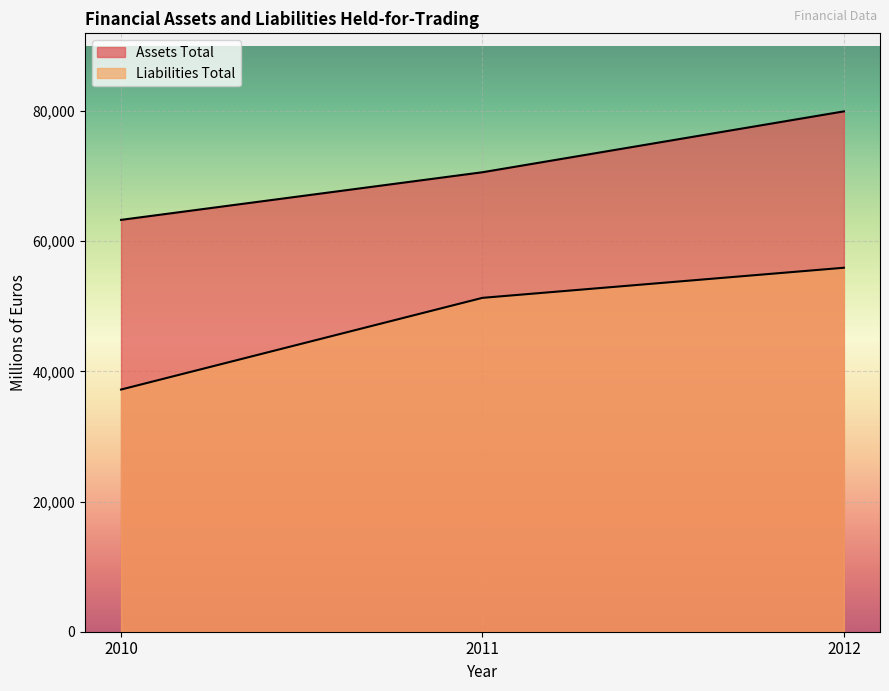

Reading left to right, transcribe all the data shown in this chart.

Assets Total: 2010=63283	2011=70602	2012=79954
Liabilities Total: 2010=37212	2011=51303	2012=55927